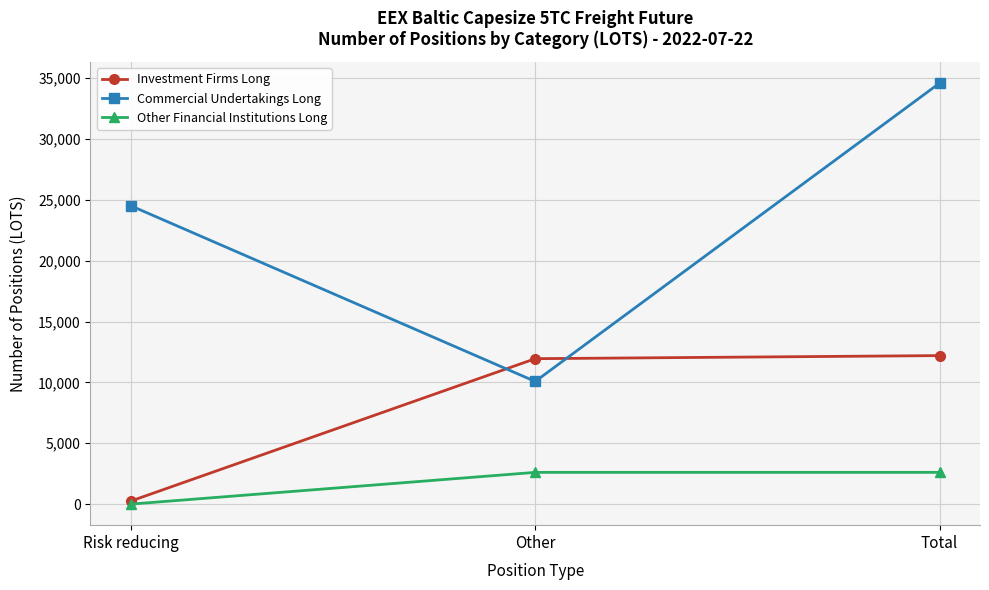

List the series in order of their overall mean, highest first.

Commercial Undertakings Long, Investment Firms Long, Other Financial Institutions Long